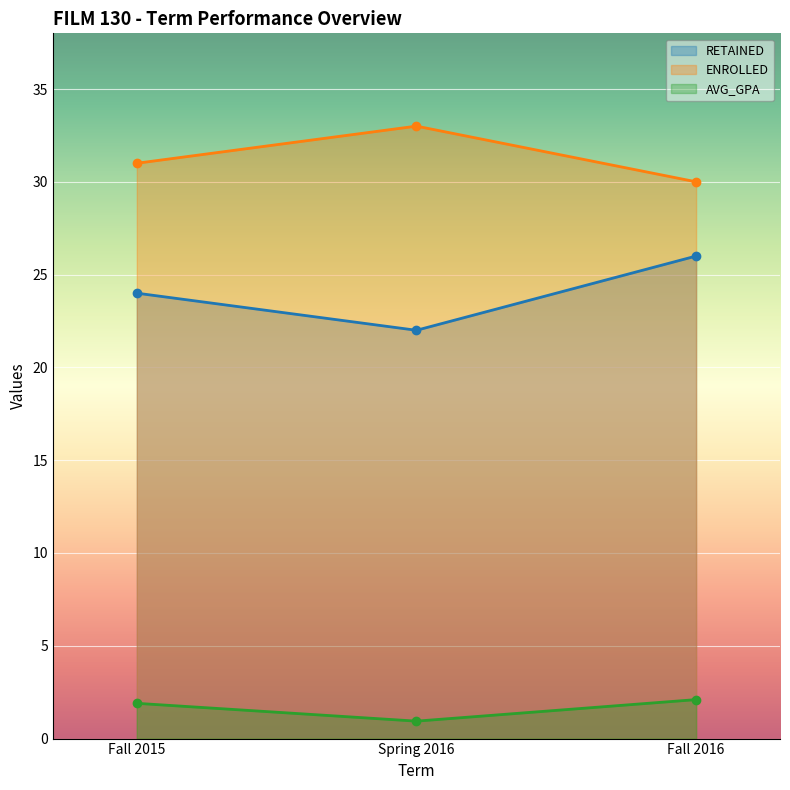

List the labels in order of RETAINED value, largest first.

Fall 2016, Fall 2015, Spring 2016